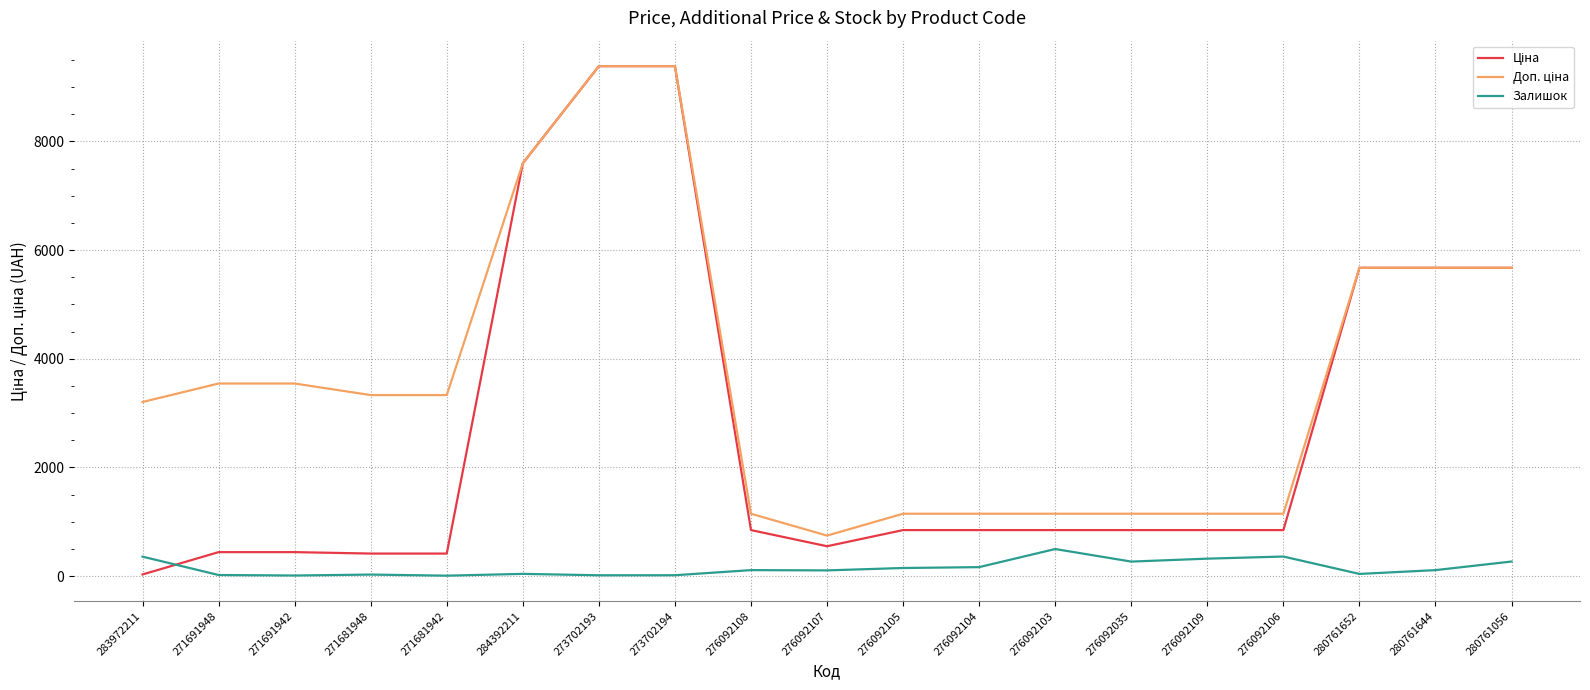

True or false: Залишок has a value of 270.0 at 280761056.

True